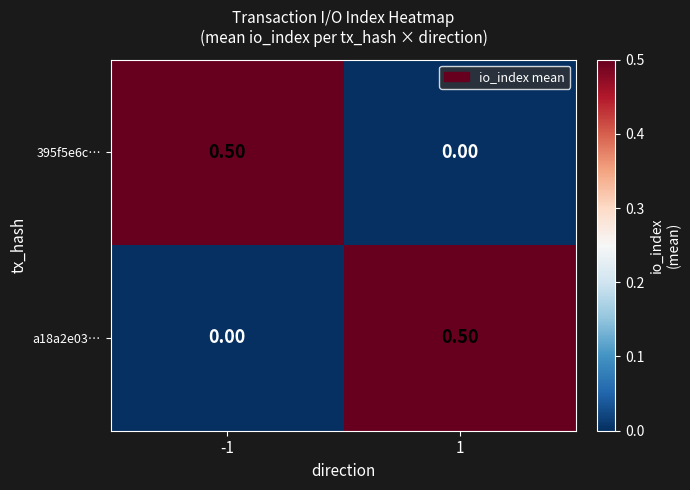

Rank the series at 1 from lowest to highest value.

395f5e6c…, a18a2e03…